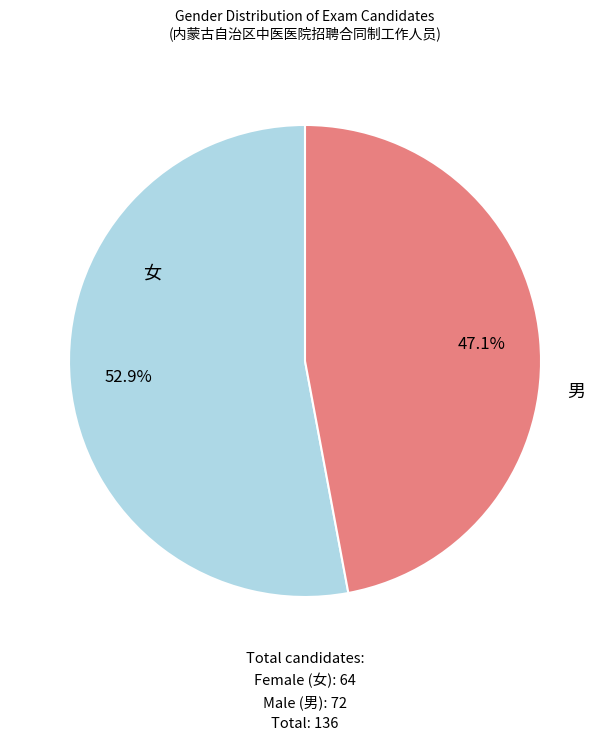

Does any single category account for the majority?

Yes